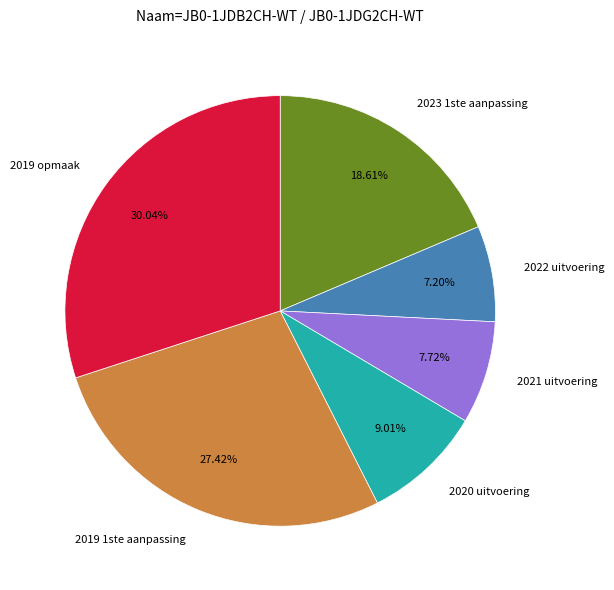

How many segments does this pie chart have?

6